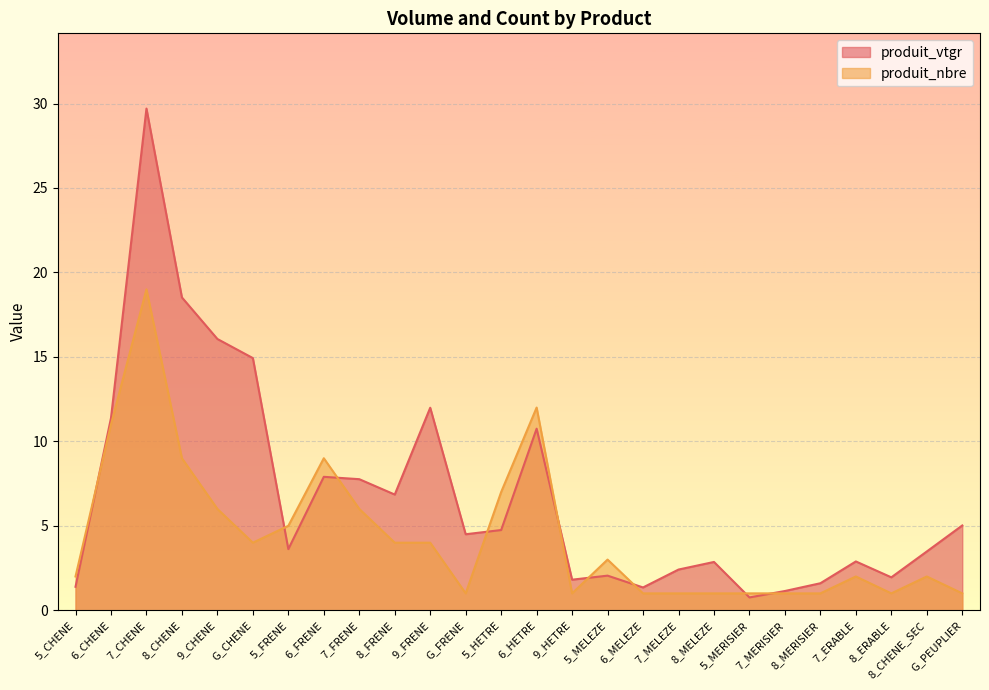

Does the chart display data point markers on the line(s)?

No